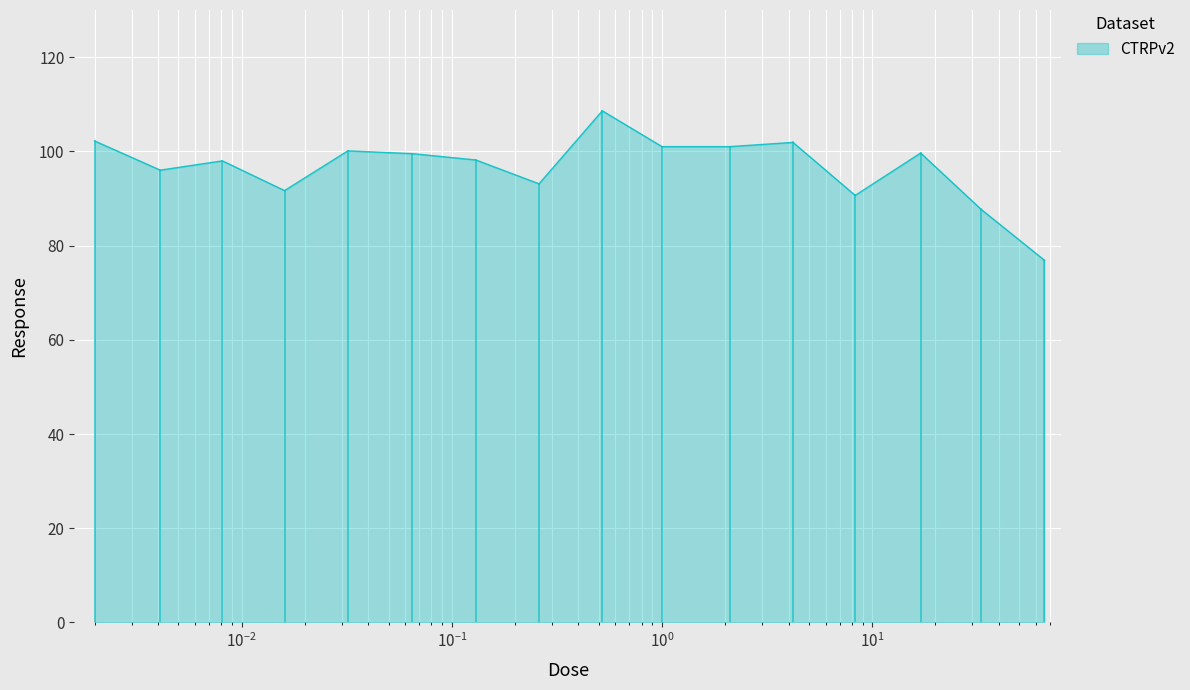

What is the minimum value shown in the chart?

76.9